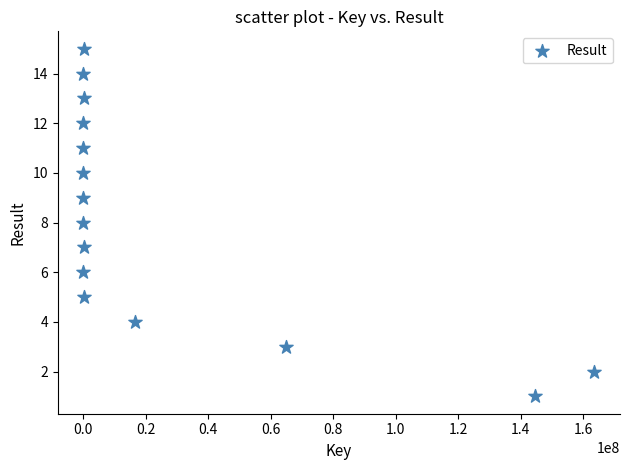

What is the range of X values (max minus min)?

163622709